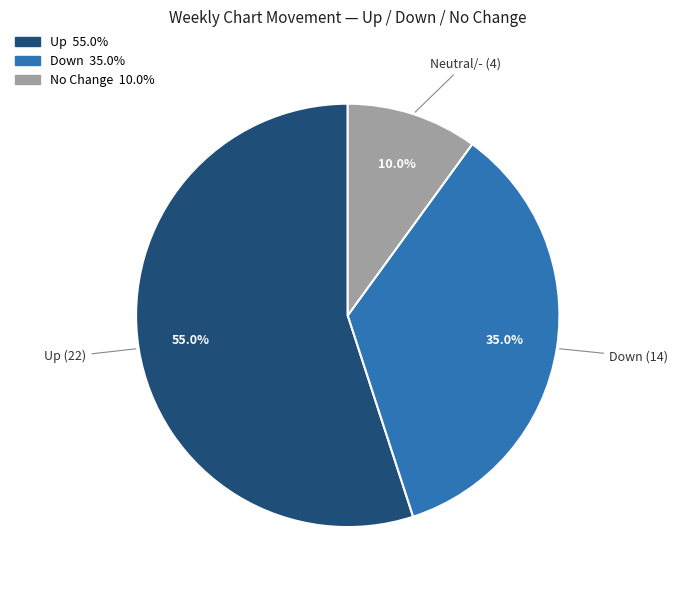

Is there any slice that represents more than half of the pie?

Yes